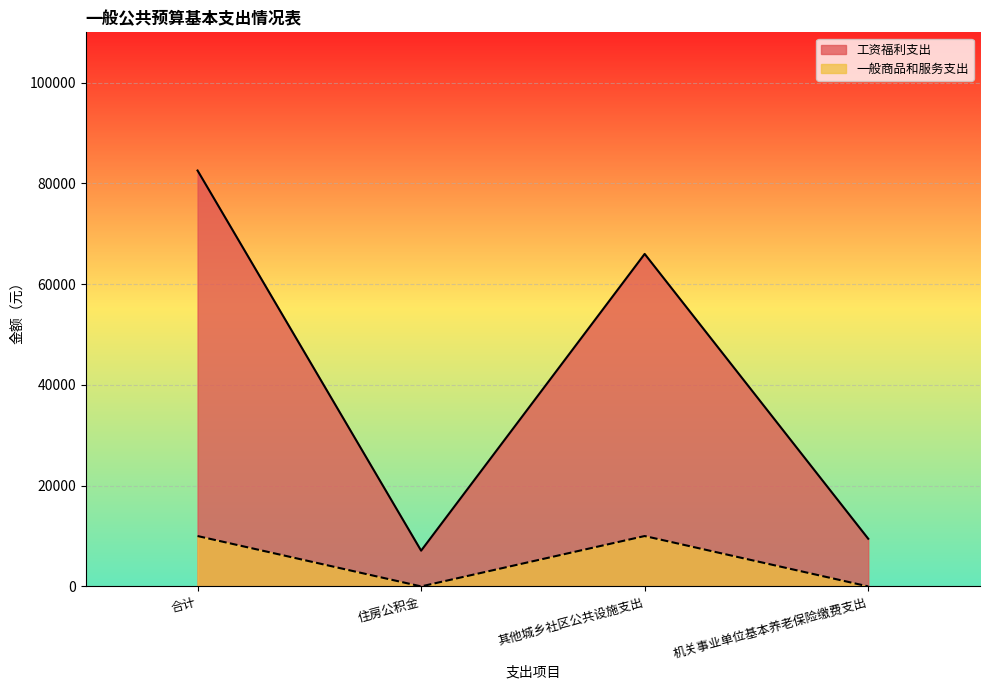

What position from the left is 机关事业单位基本养老保险缴费支出?

4